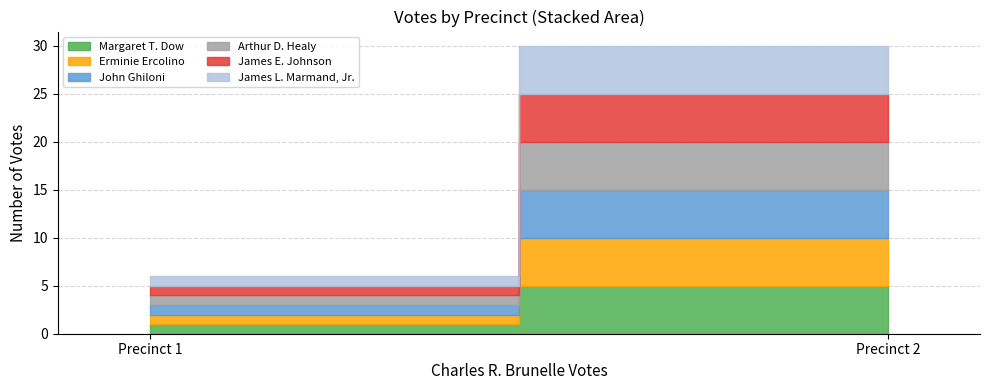

Reading left to right, transcribe all the data shown in this chart.

Margaret T. Dow: 1	5
Erminie Ercolino: 1	5
John Ghiloni: 1	5
Arthur D. Healy: 1	5
James E. Johnson: 1	5
James L. Marmand, Jr.: 1	5